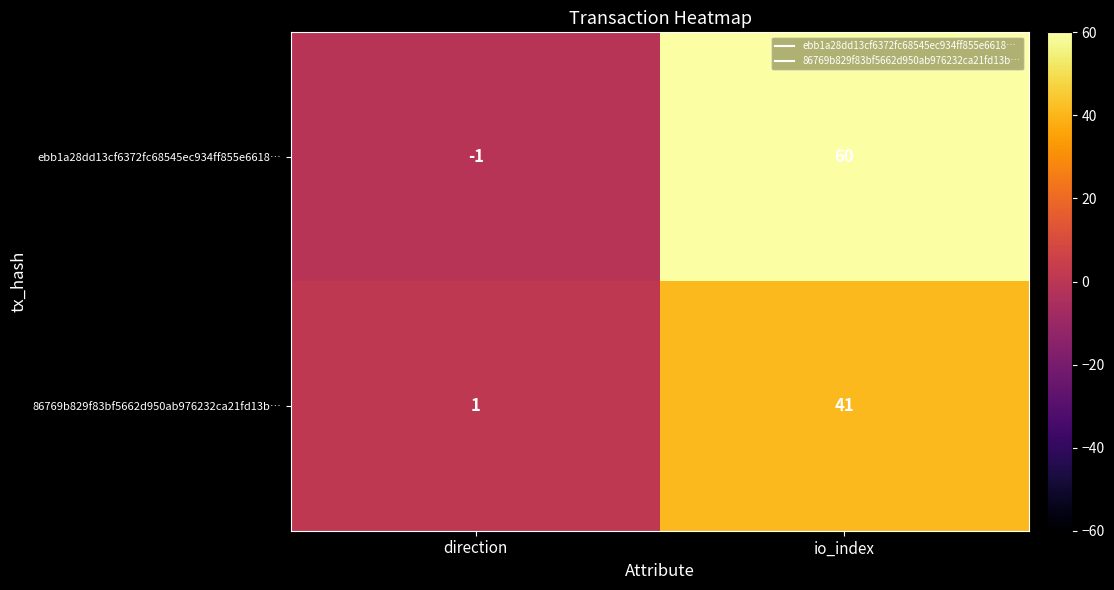

At which label does ebb1a28dd13cf6372fc68545ec934ff855e6618… reach its peak?

io_index